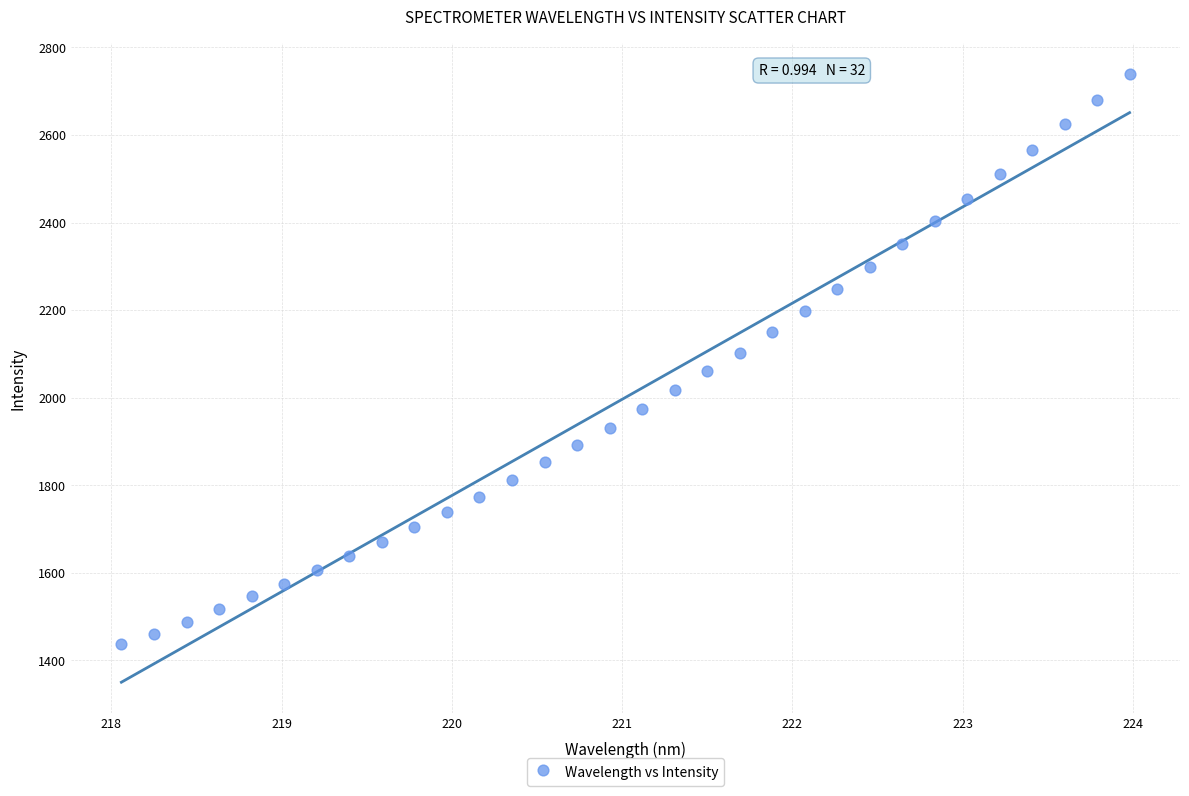

What is the range of X values (max minus min)?

5.9